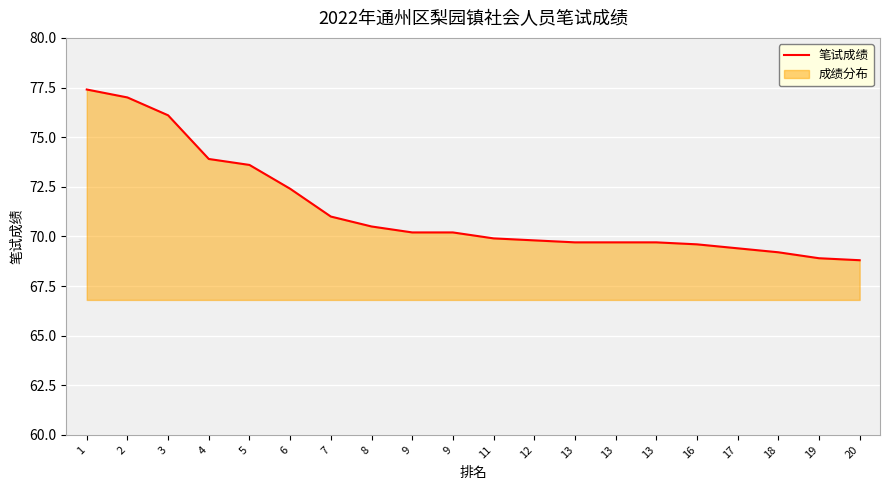

Between 4 and 19, which is larger?

4